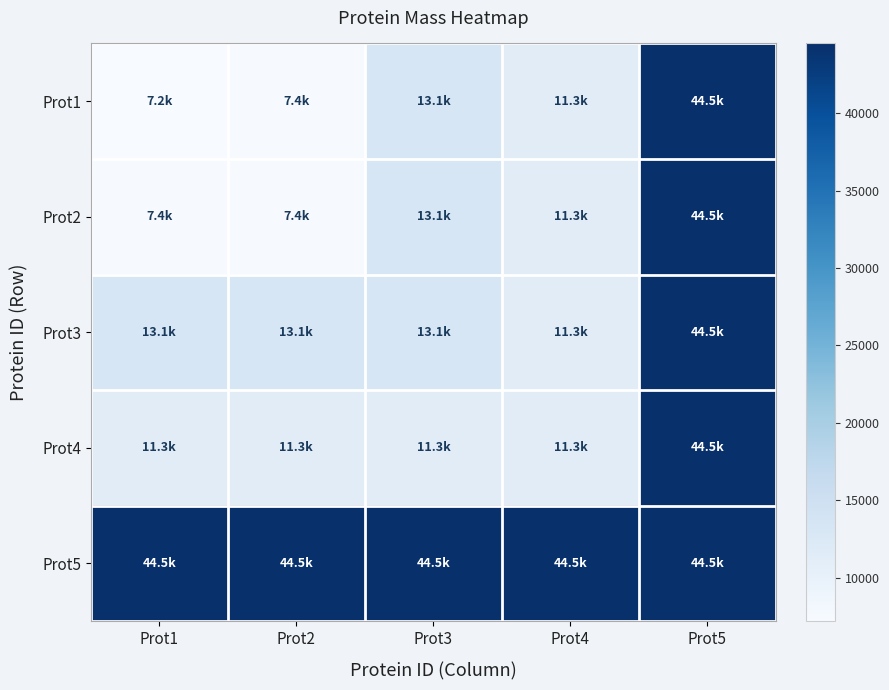

Reading left to right, transcribe all the data shown in this chart.

Prot1: Prot1=7199.3	Prot2=7369.5	Prot3=13102.2	Prot4=11321.0	Prot5=44498.0
Prot2: Prot1=7369.5	Prot2=7369.5	Prot3=13102.2	Prot4=11321.0	Prot5=44498.0
Prot3: Prot1=13102.2	Prot2=13102.2	Prot3=13102.2	Prot4=11321.0	Prot5=44498.0
Prot4: Prot1=11321.0	Prot2=11321.0	Prot3=11321.0	Prot4=11321.0	Prot5=44498.0
Prot5: Prot1=44498.0	Prot2=44498.0	Prot3=44498.0	Prot4=44498.0	Prot5=44498.0